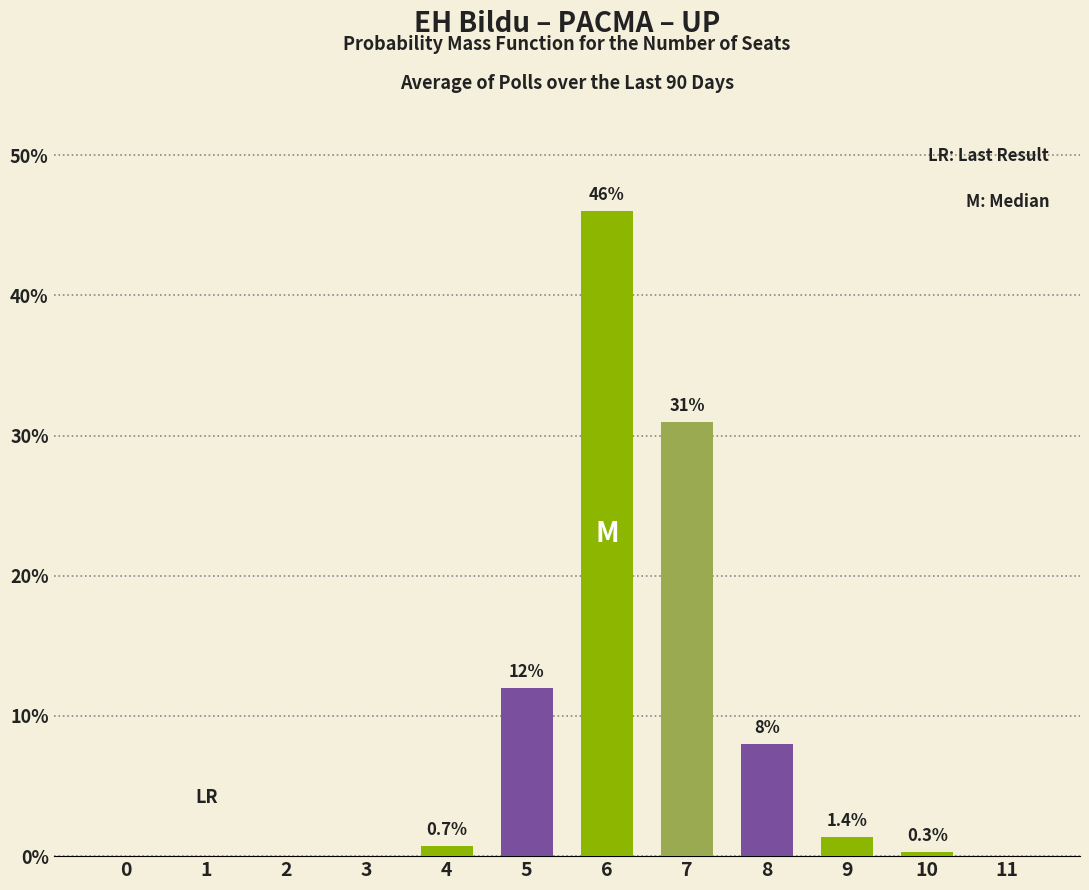

The value at 11 is -18.7. True or false?

False